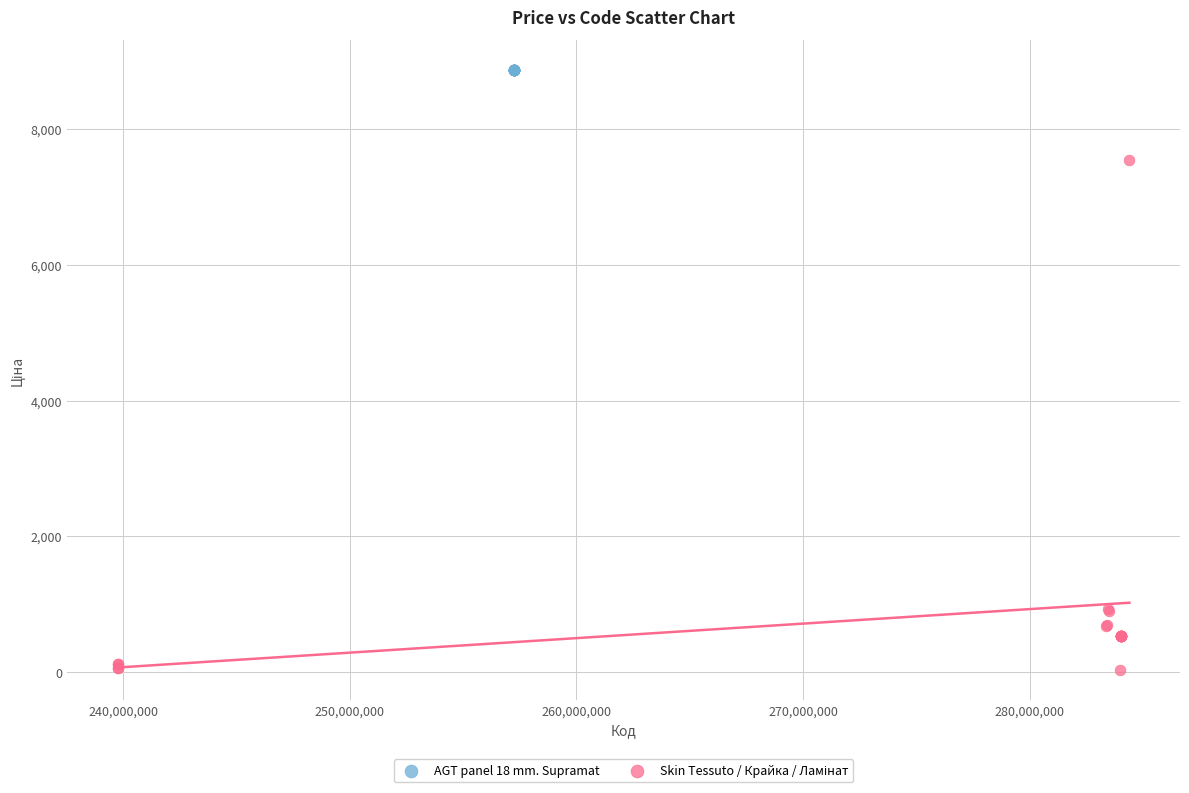

Which series contains the highest Y value?

AGT panel 18 mm. Supramat